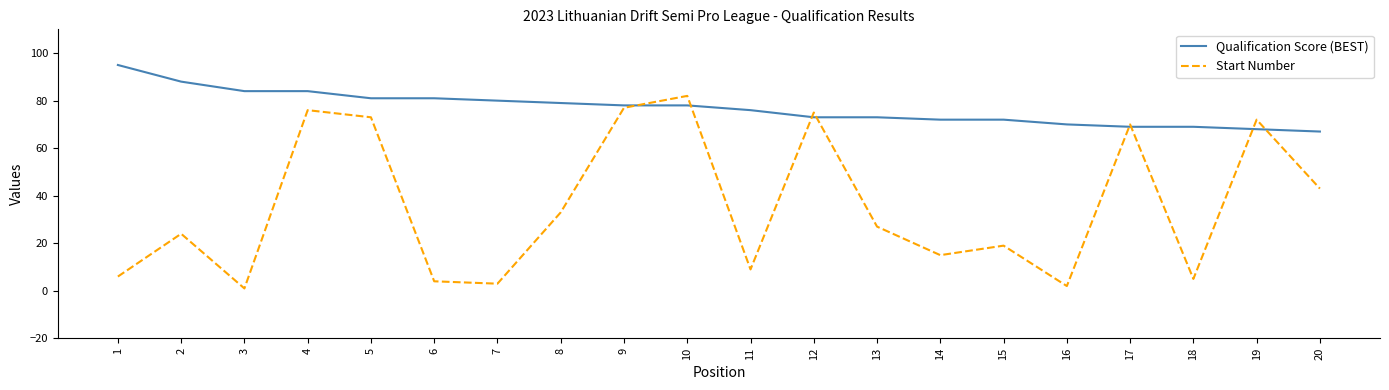

Count the number of data series in this chart.

2